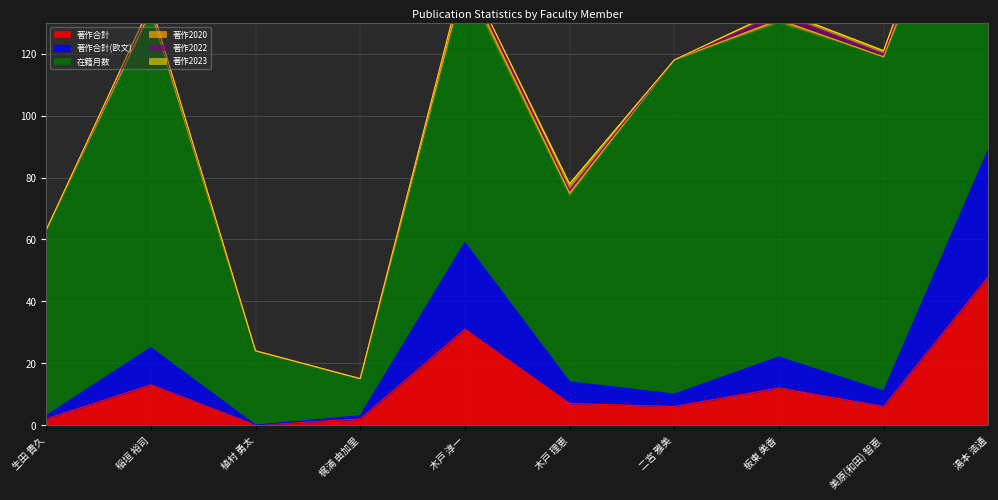

What is the label of the 2nd point from the right?

美原(和田) 智恵